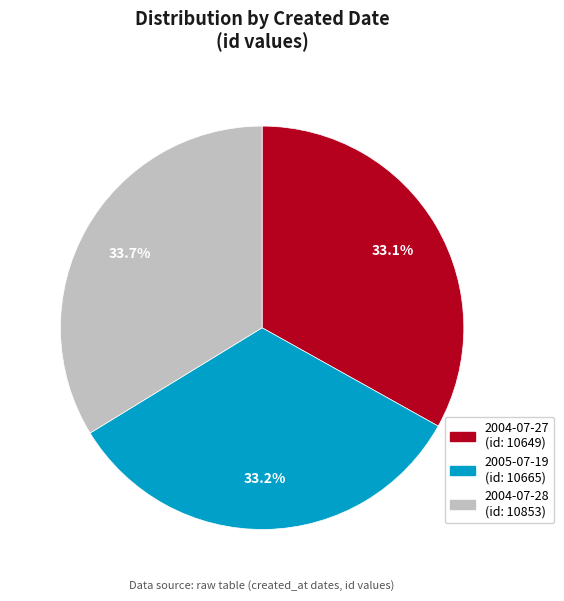

How many segments does this pie chart have?

3